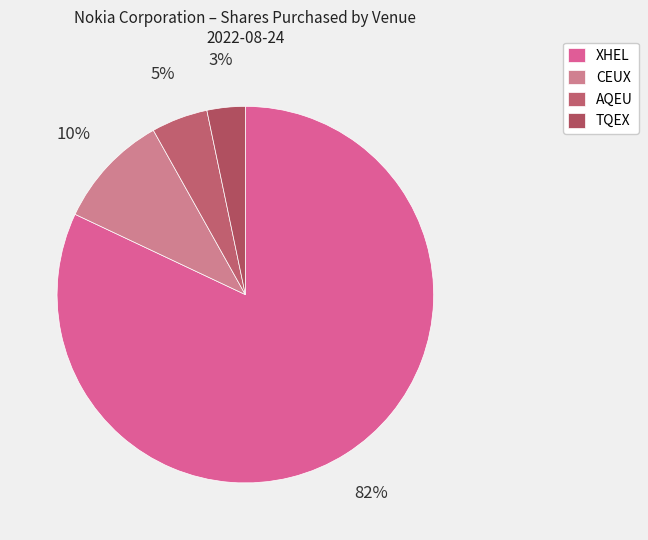

How many slices are in this pie chart?

4